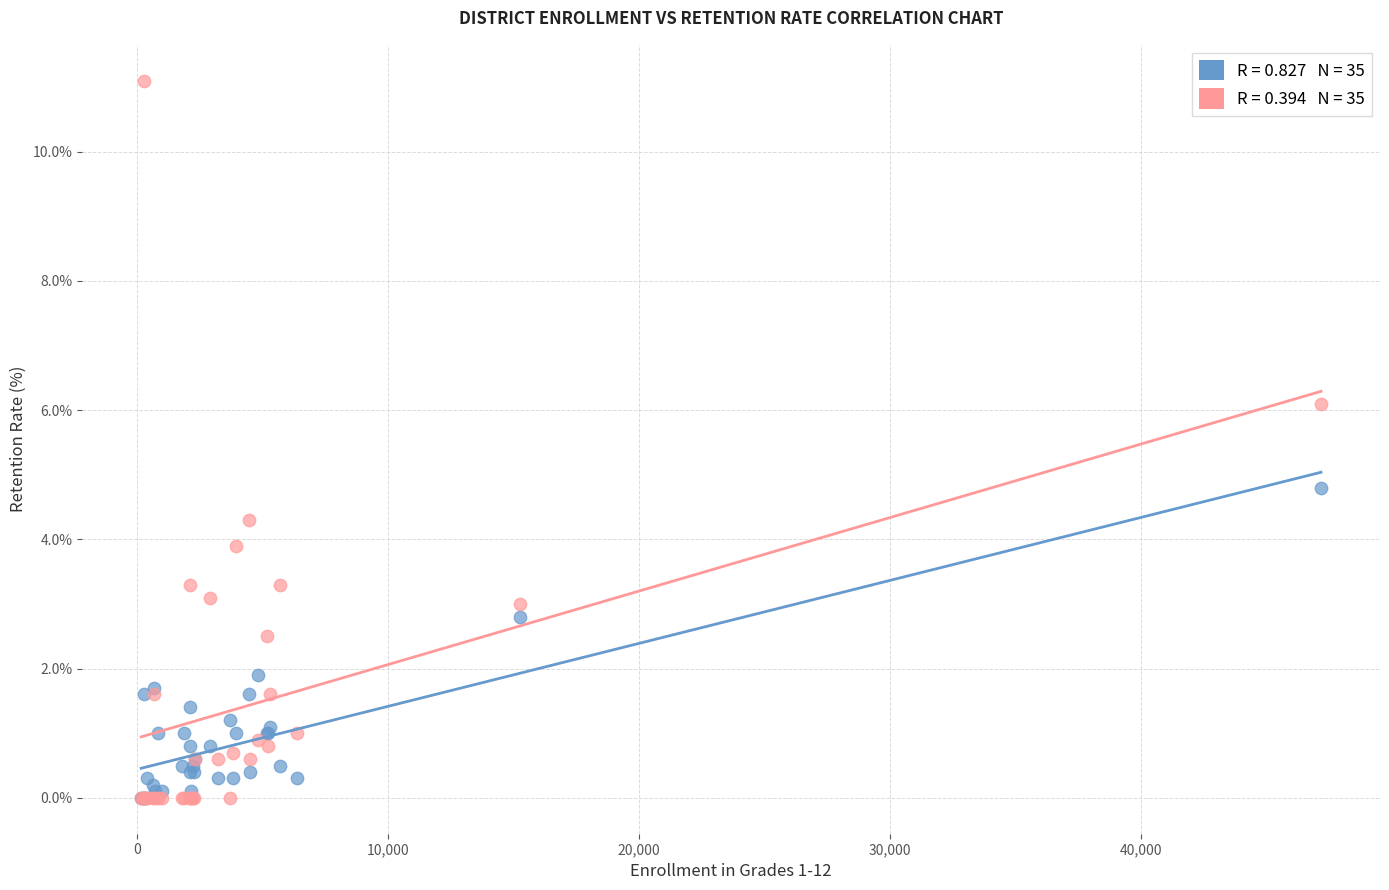

Across all series, what Y value is closest to 5?

4.8